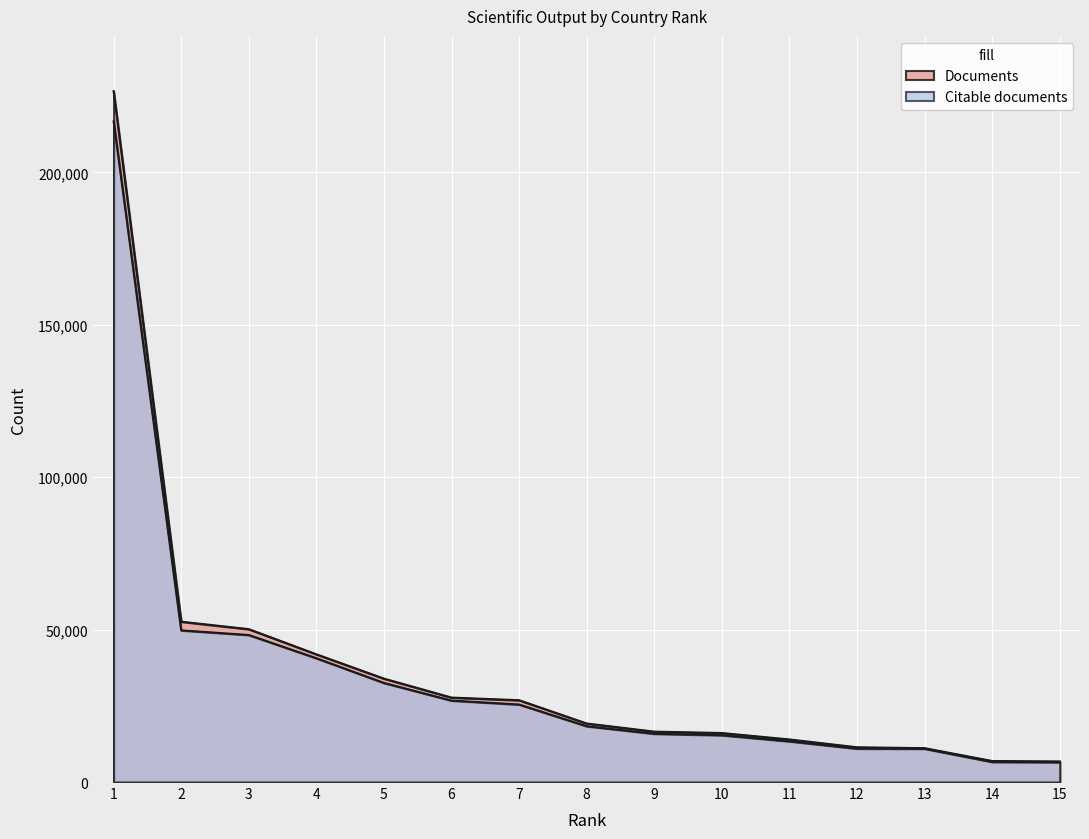

Reading left to right, extract all data points from this chart.

Documents: 1=226686	2=52607	3=50158	4=41905	5=33925	6=27706	7=26844	8=19197	9=16536	10=16075	11=13961	12=11399	13=11107	14=6894	15=6752
Citable documents: 1=216762	2=49757	3=48237	4=40615	5=32512	6=26719	7=25432	8=18311	9=15834	10=15358	11=13346	12=10954	13=10929	14=6576	15=6495